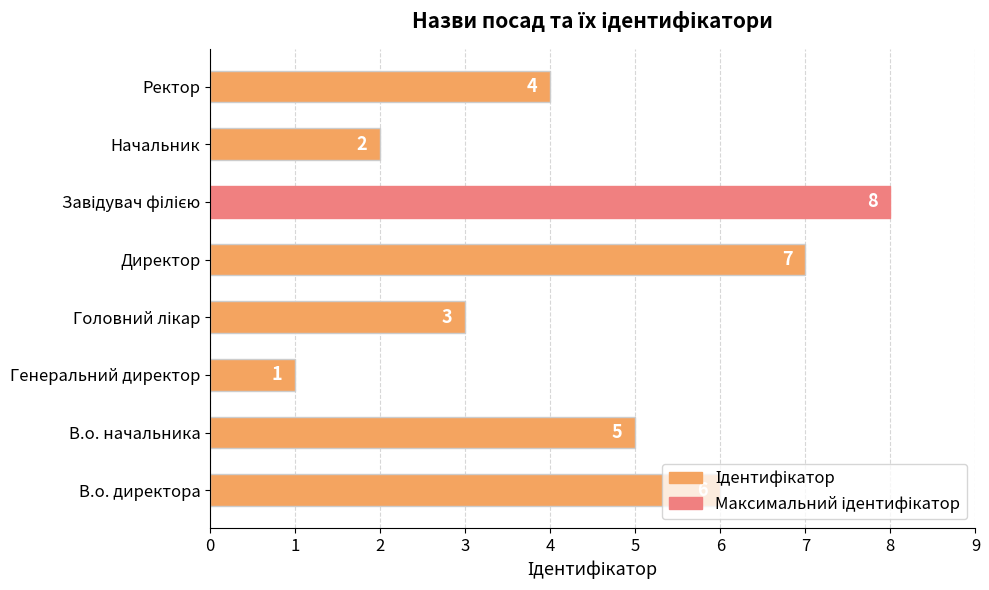

Count the values in the range 3 to 7.

5